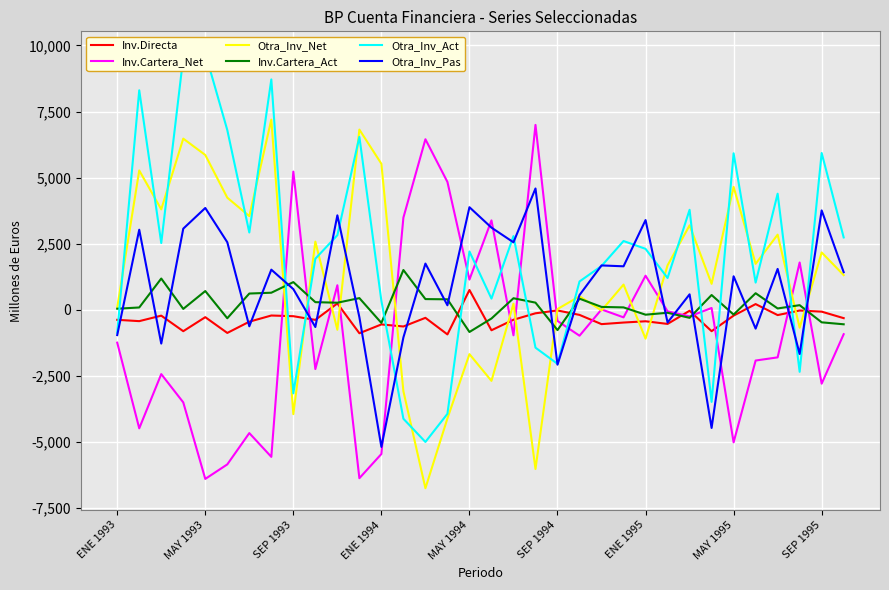

How many intersections are there between Otra_Inv_Pas and Inv.Directa?

17